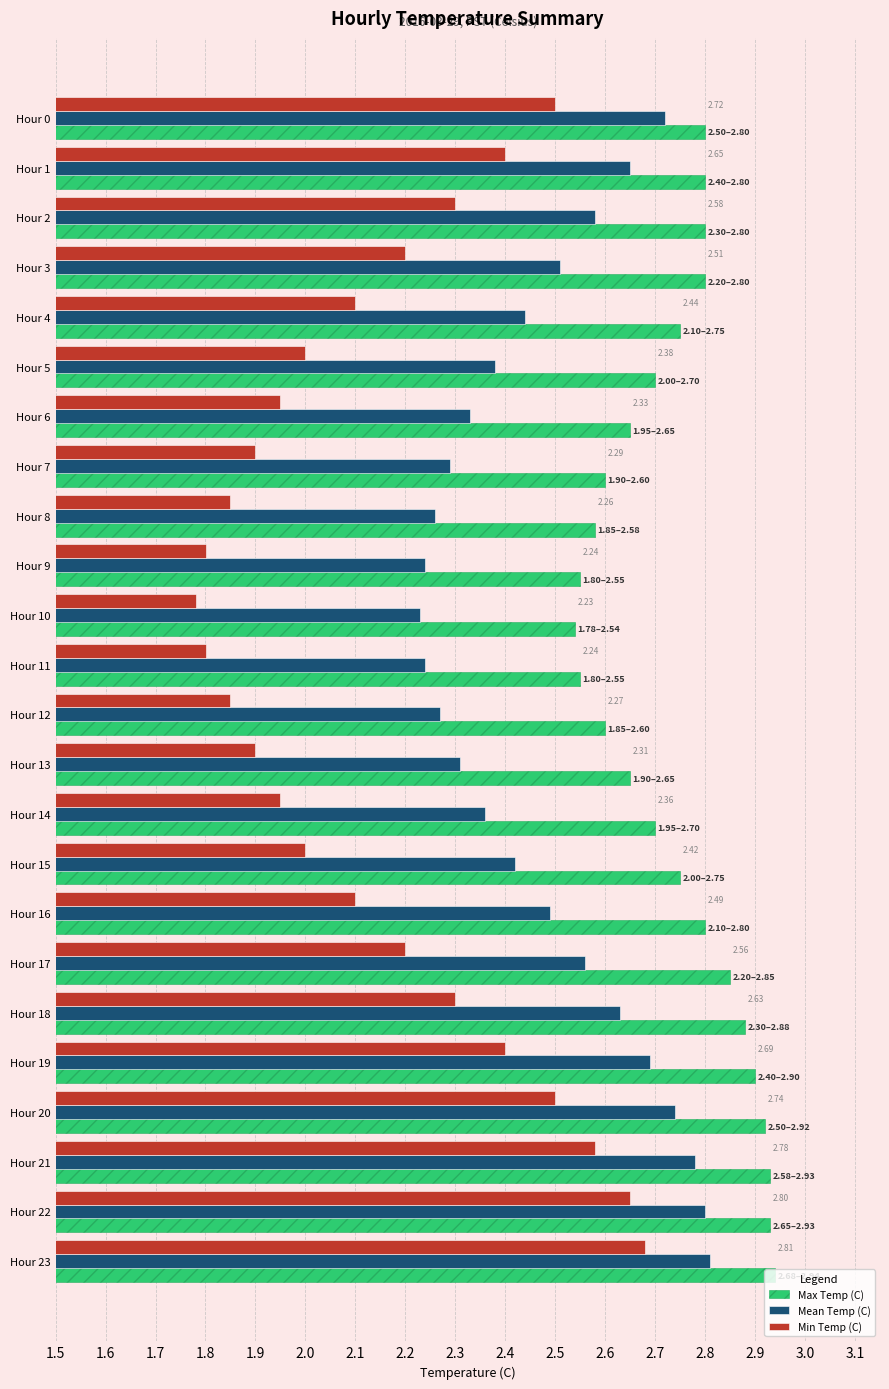

What is the difference between the second highest and second lowest values in the Mean Temp (C) series?

0.6